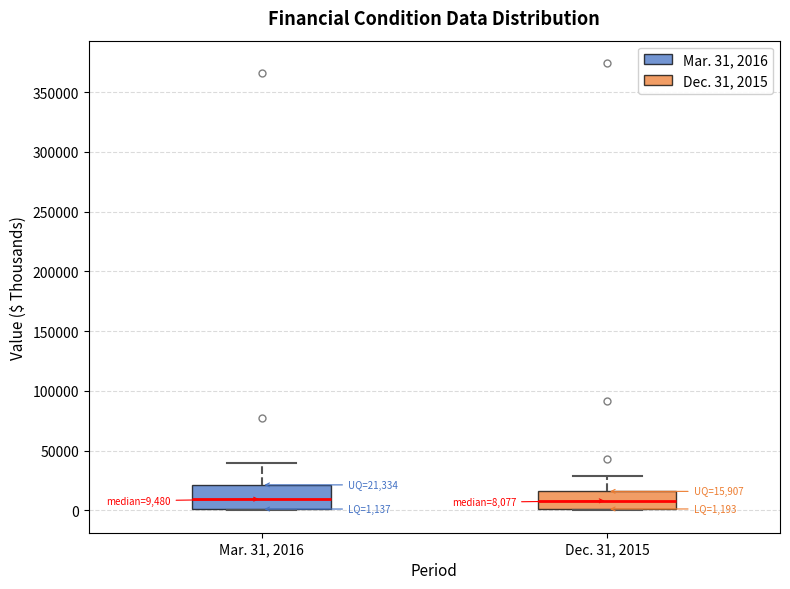

Which box is the tallest, from its lower edge to its upper edge?

Mar. 31, 2016